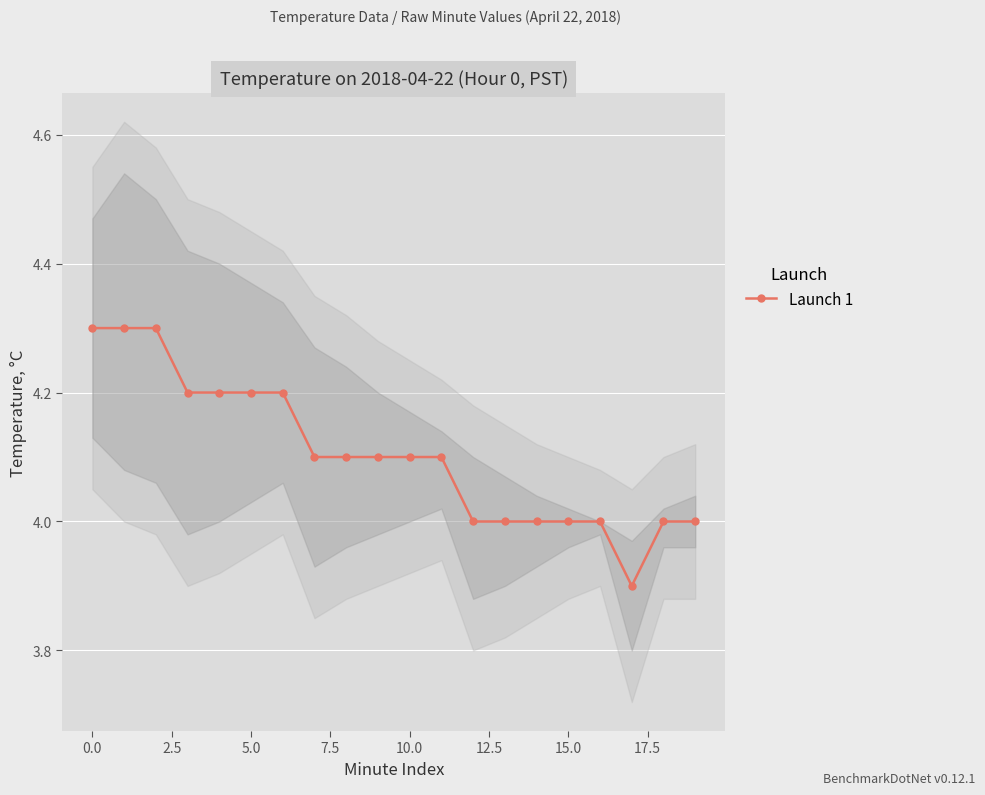

What is the difference between the second highest and minimum values?

0.4